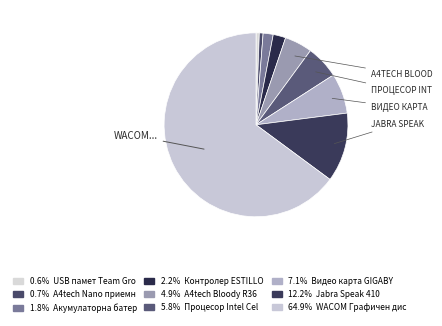

Which slice is the largest?

WACOM Графичен дисплей One 13